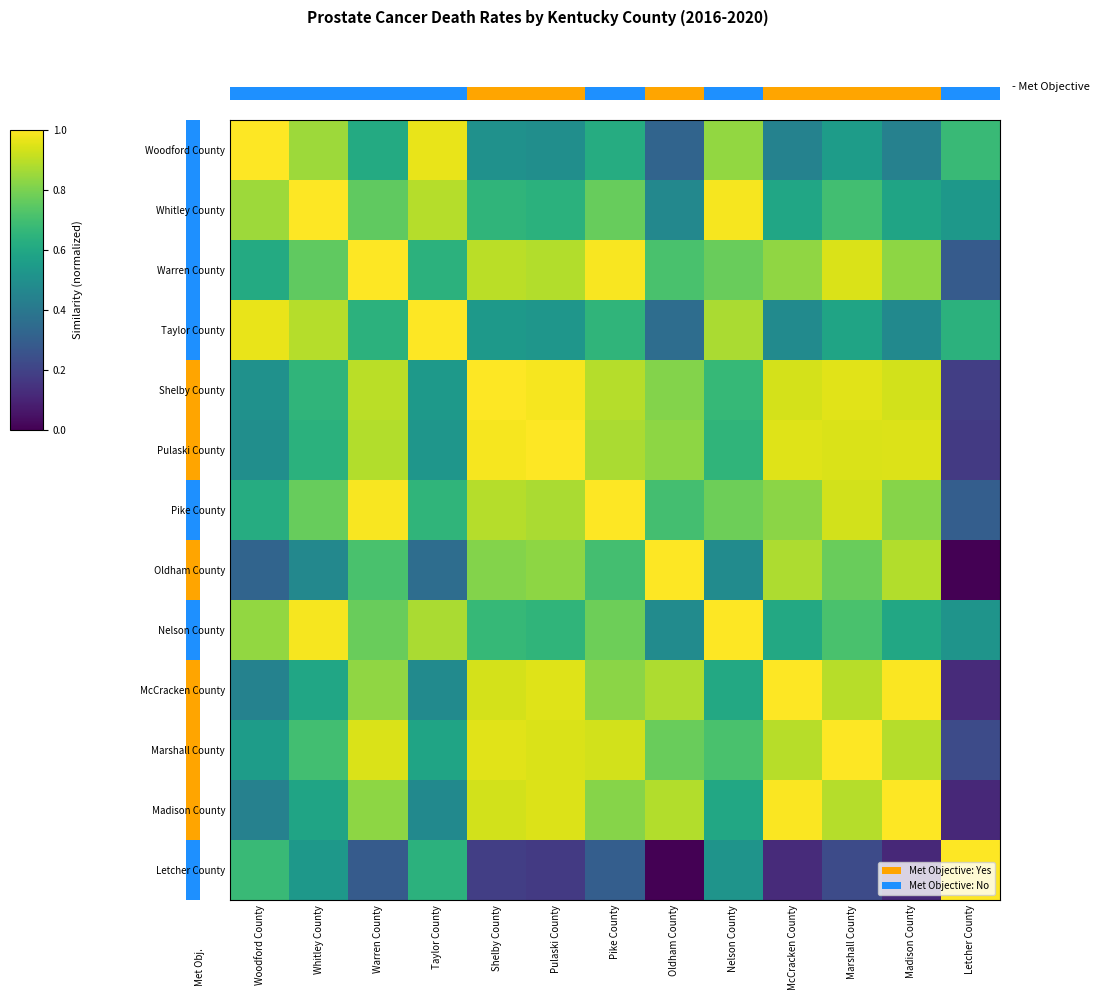

What is the sum of the Marshall County values at Marshall County and Nelson County?

1.7